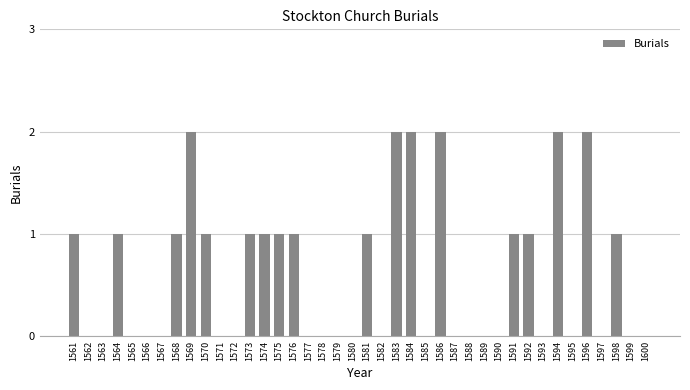

What is the sum of all values?

24